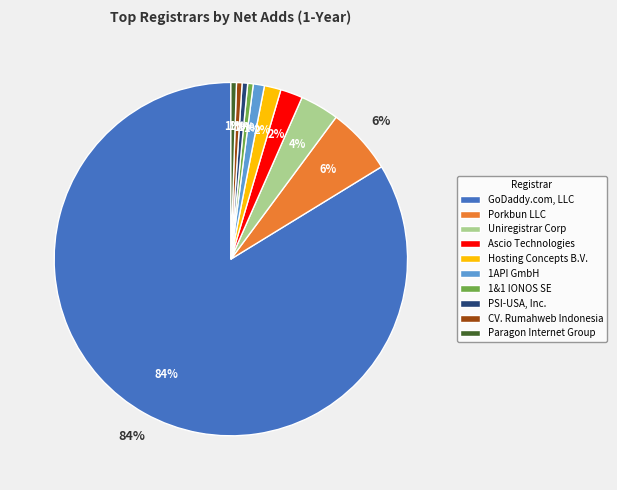

How much of the chart is everything except CV. Rumahweb Indonesia?

99.5%